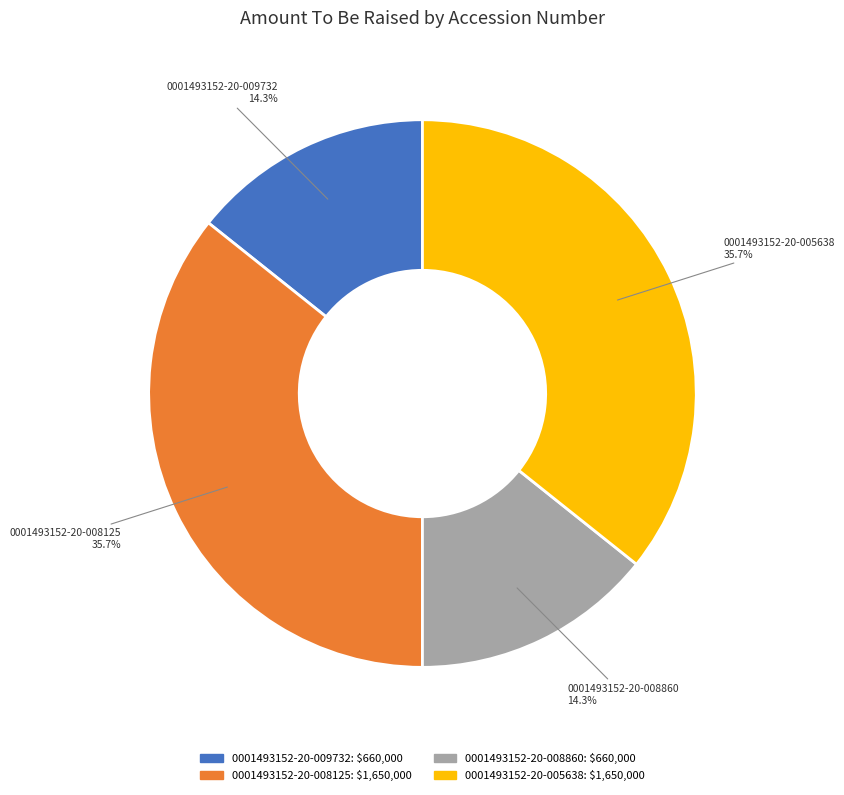

How many slices are in this pie chart?

4